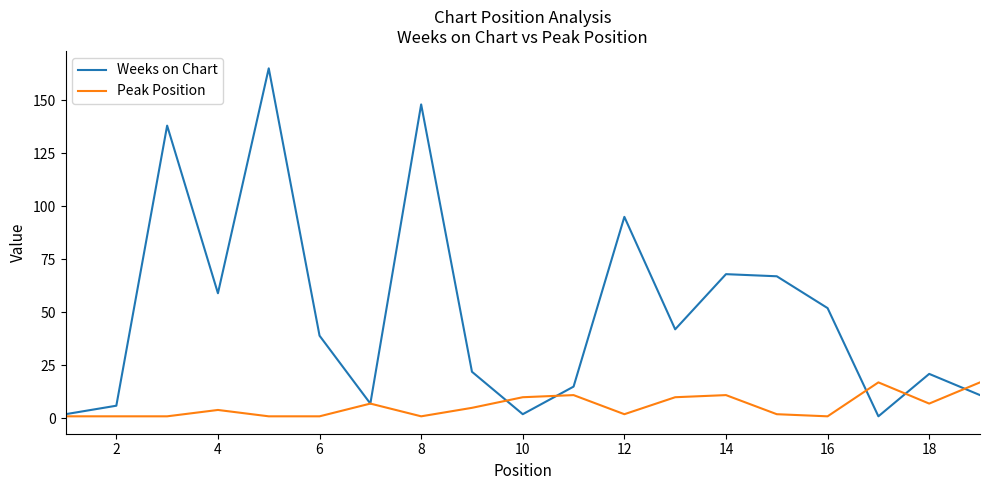

True or false: Peak Position has more than 0 points higher than both neighbors.

True